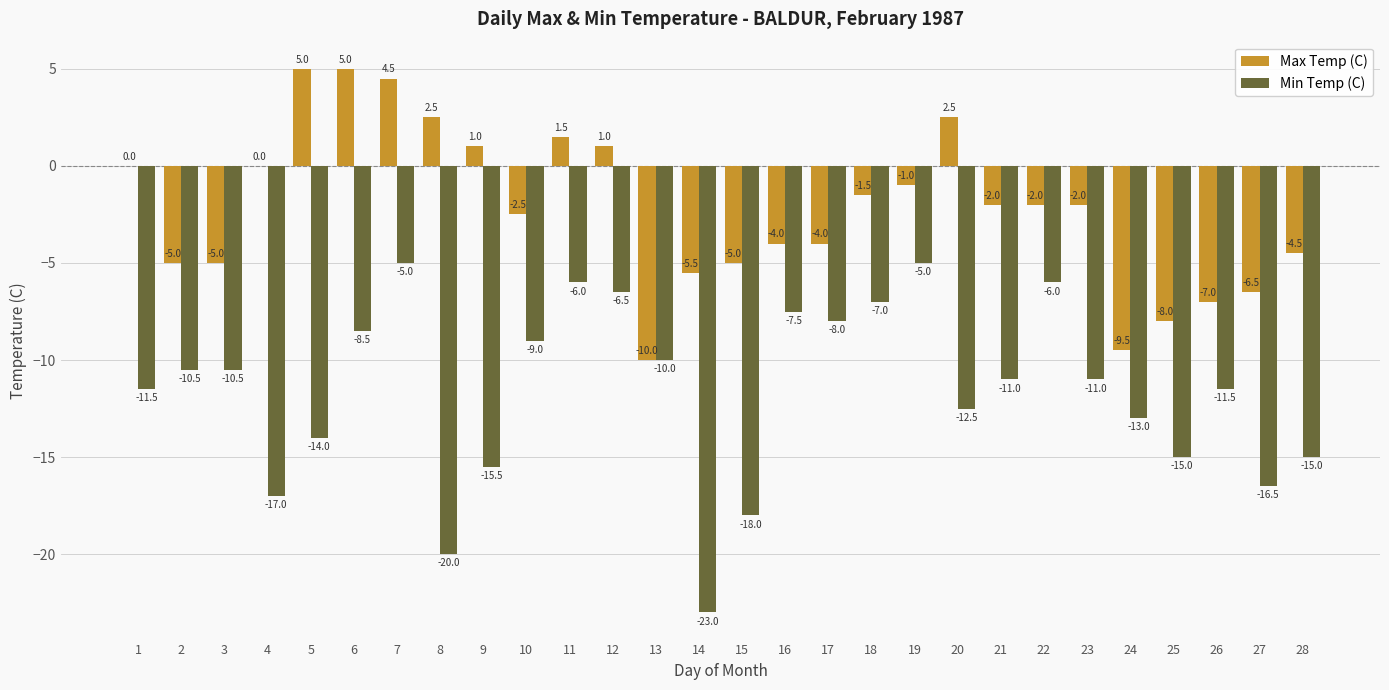

What is the maximum value shown in the chart?

5.0